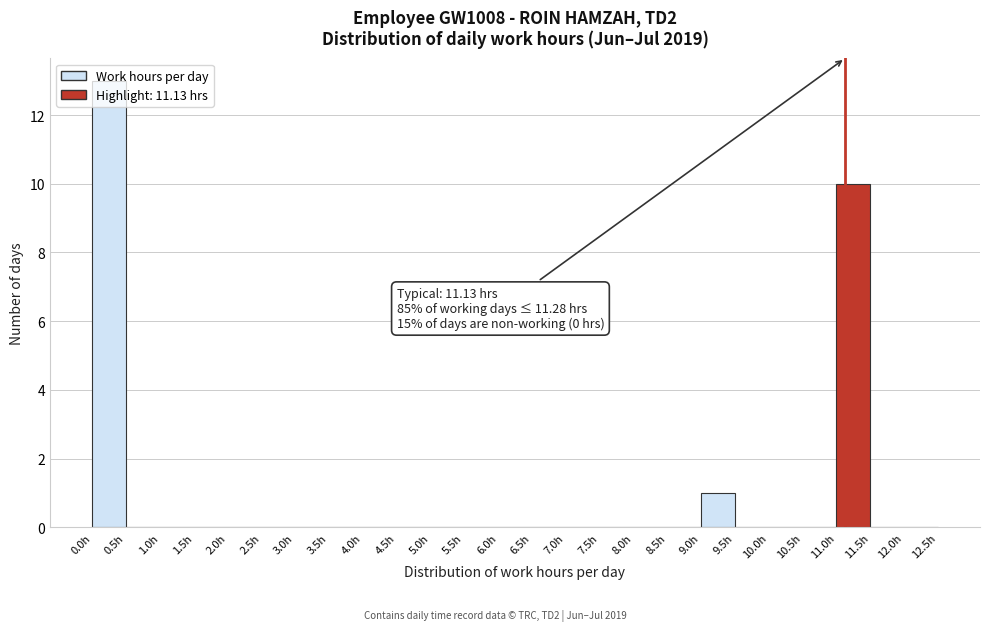

Which range on the x-axis has the tallest bar?

0.0 to 0.5